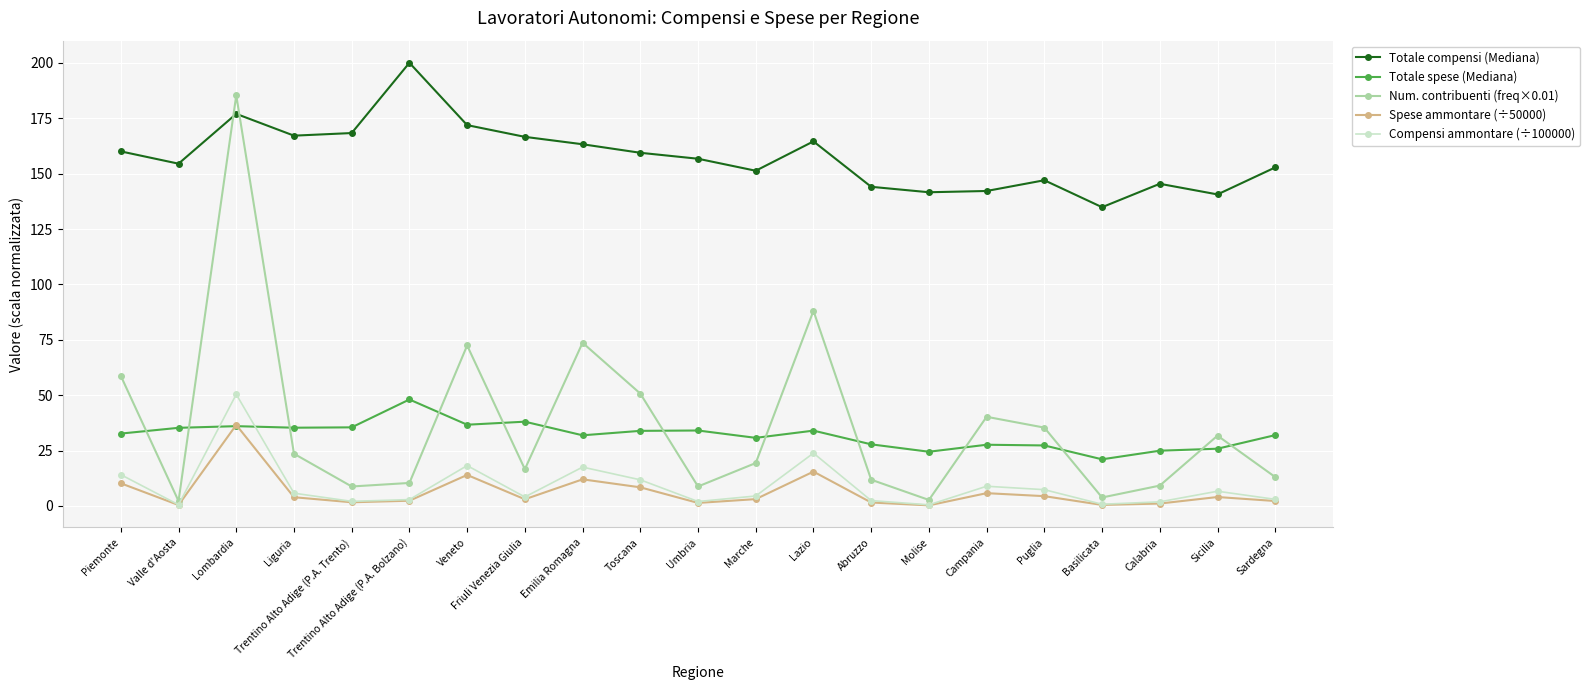

What is the value of the Totale spese (Mediana) point at the 10th from the left?

33.9